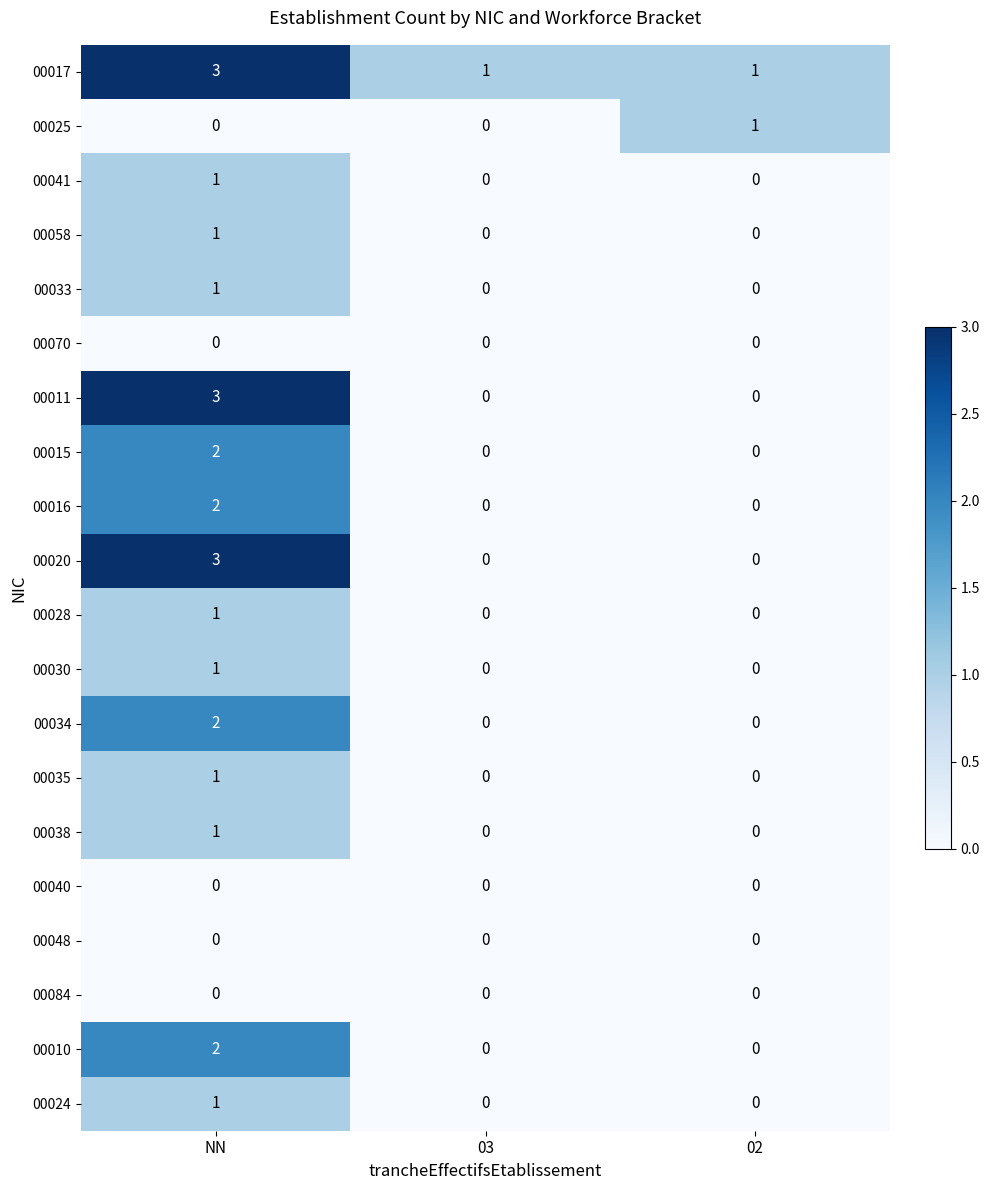

How many 00058 values are between 0 and 1?

3